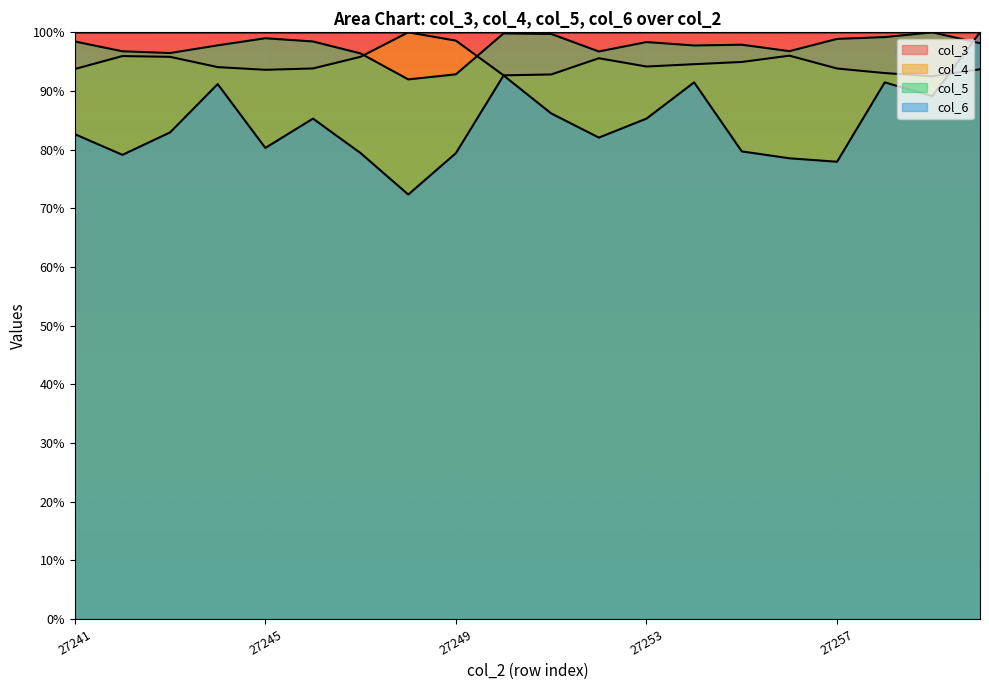

True or false: col_6 and col_4 intersect in this chart.

True